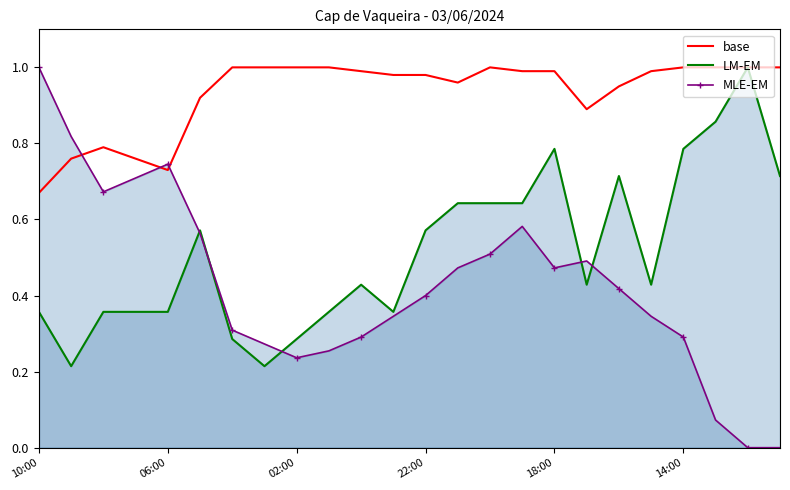

How many values in the MLE-EM series exceed 0?

22